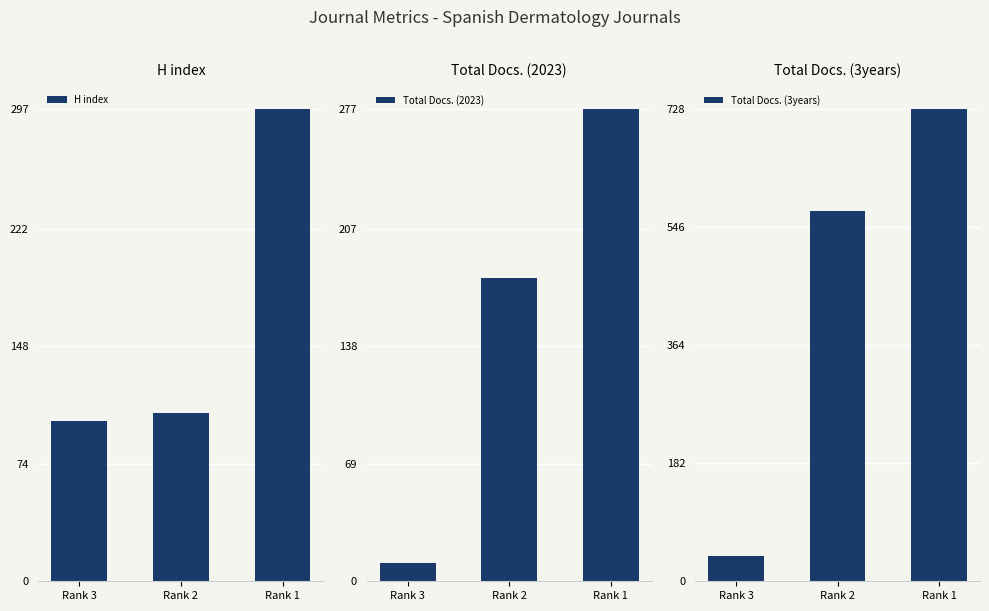

Reading left to right, transcribe all the data shown in this chart.

H index: 101	106	297
Total Docs. (2023): 11	178	277
Total Docs. (3years): 39	572	728